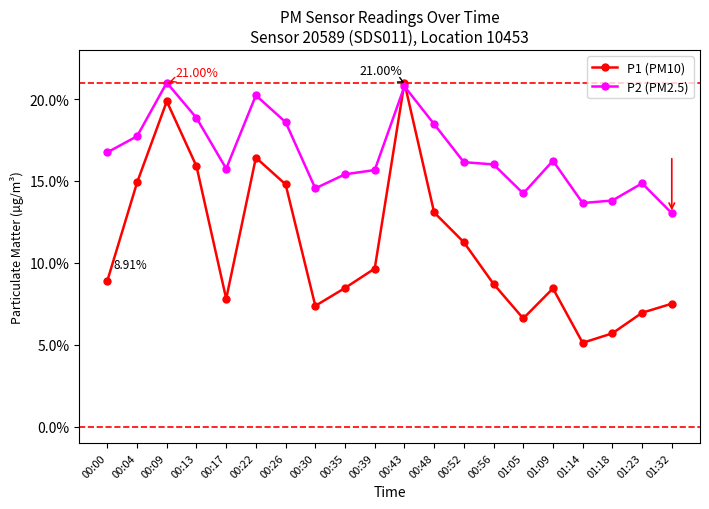

Which series changed the most between 00:43 and 00:56?

P1 (PM10)